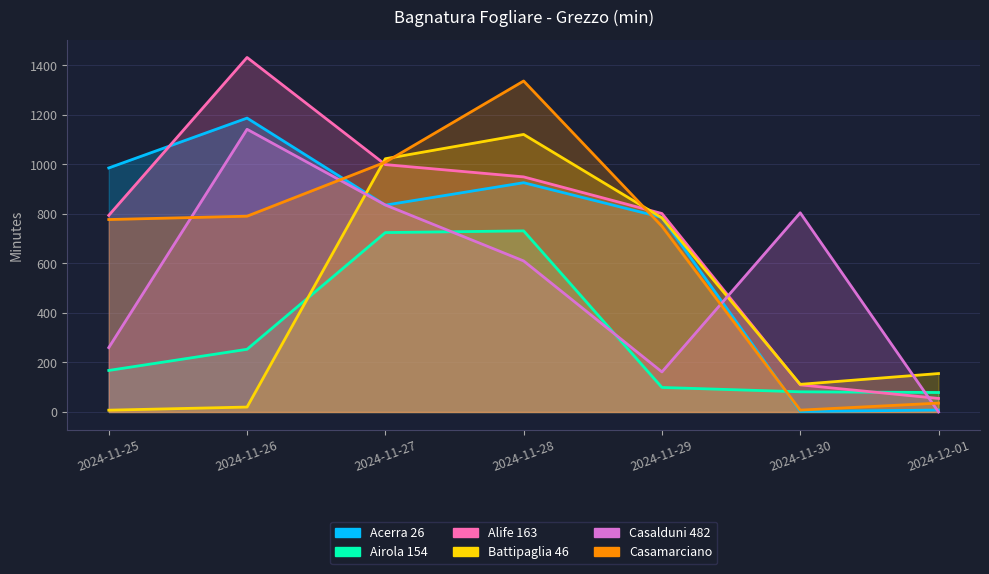

What is the total value across all series at 2024-11-26?

4825.9